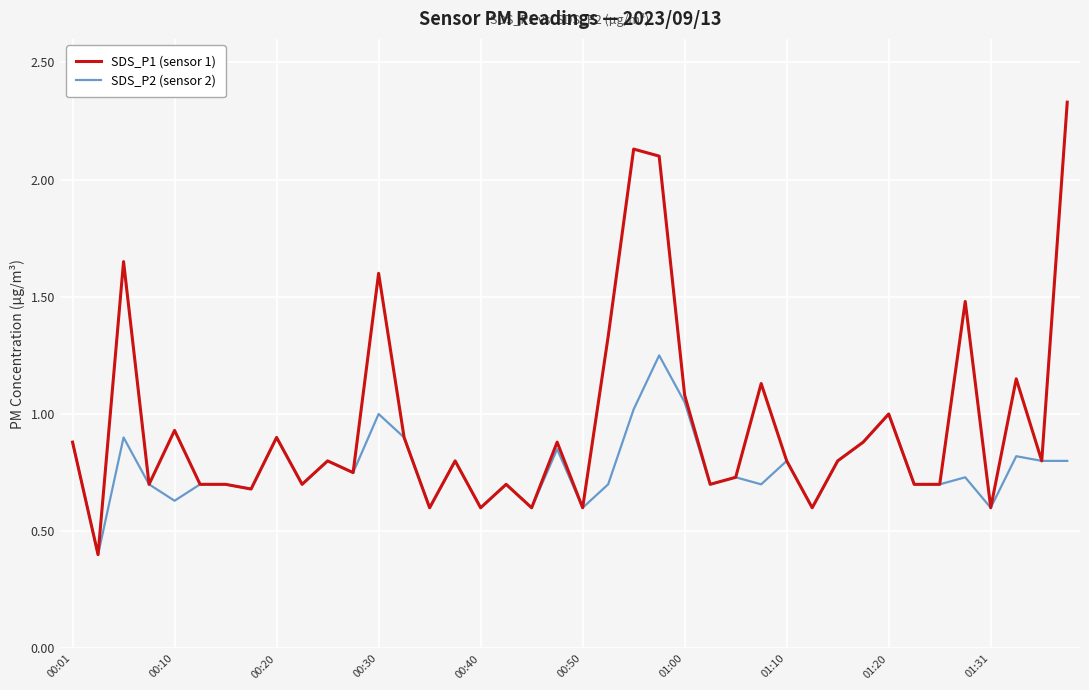

What is the smallest value displayed?

0.4